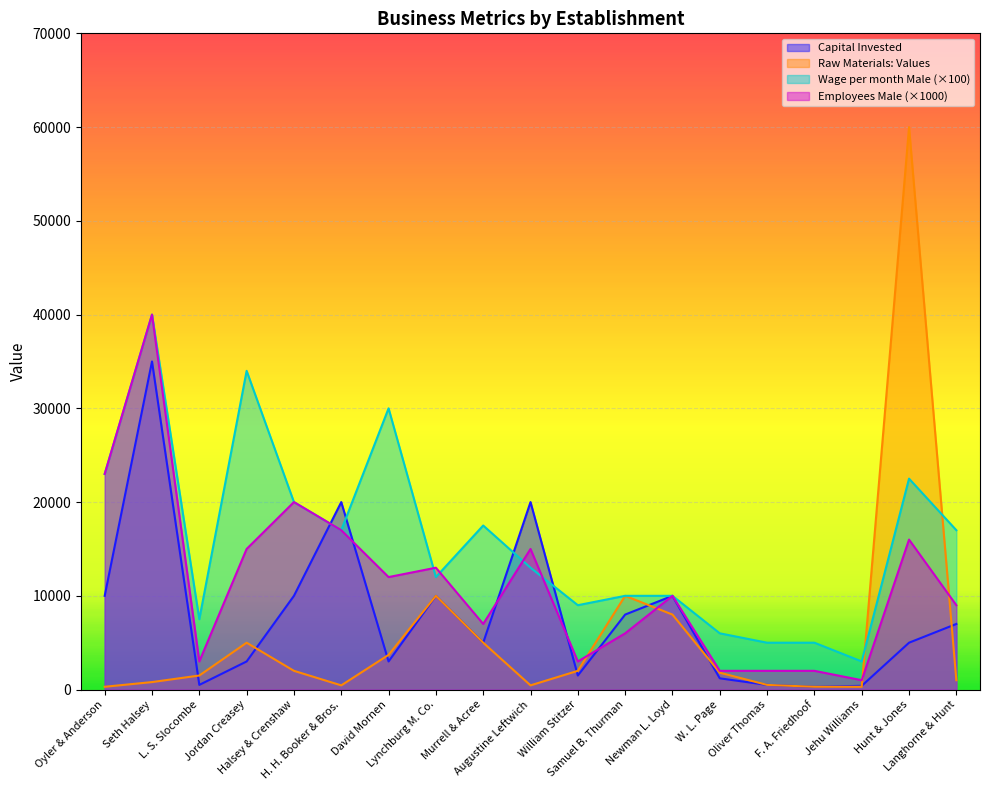

Reading right to left, list all the values displayed in this chart.

Capital Invested: 7000	5000	400	300	500	1200	10000	8000	1500	20000	5000	10000	3000	20000	10000	3000	500	35000	10000
Raw Materials: Values: 1000	60000	300	300	500	1800	8000	10000	2000	450	5000	10000	3700	450	2000	5000	1500	800	300
Wage per month Male: 17000	22500	3000	5000	5000	6000	10000	10000	9000	13000	17500	12000	30000	17000	20000	34000	7500	40000	23000
Employees Male: 9000	16000	1000	2000	2000	2000	10000	6000	3000	15000	7000	13000	12000	17000	20000	15000	3000	40000	23000